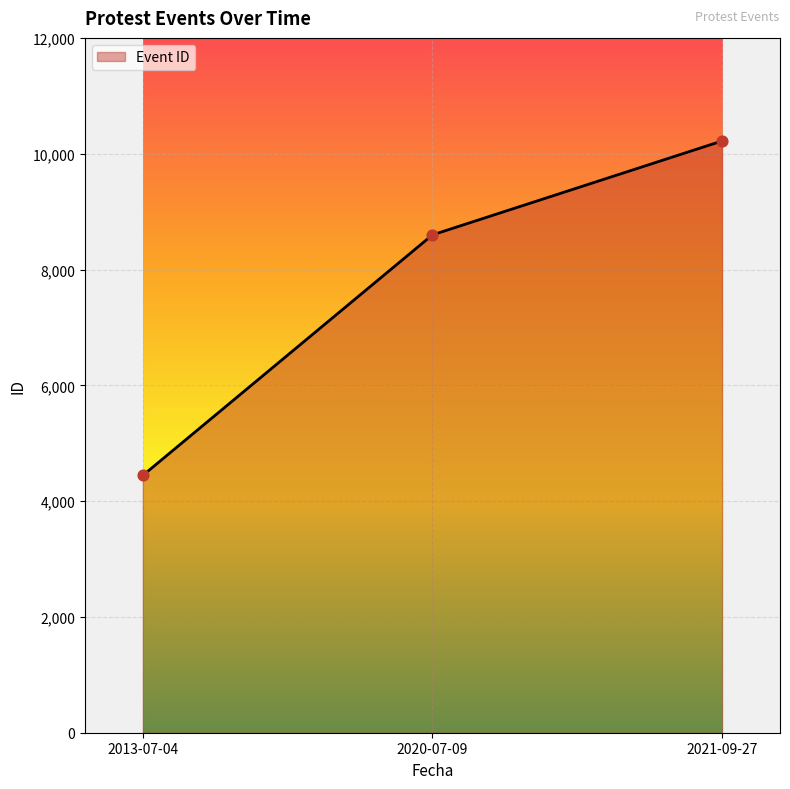

What is the ratio of the value at 2013-07-04 to the value at 2021-09-27?

0.4